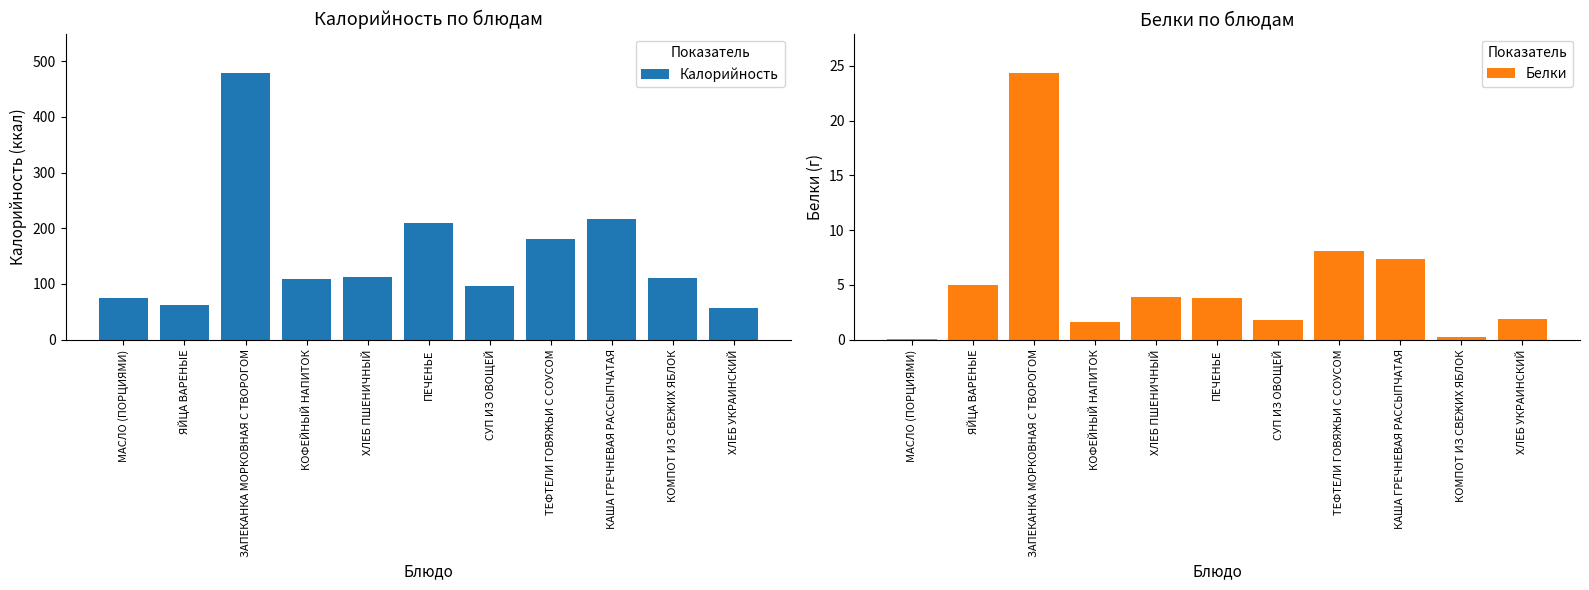

What is the difference between the Калорийность values at ЯЙЦА ВАРЕНЫЕ and МАСЛО (ПОРЦИЯМИ)?

13.5